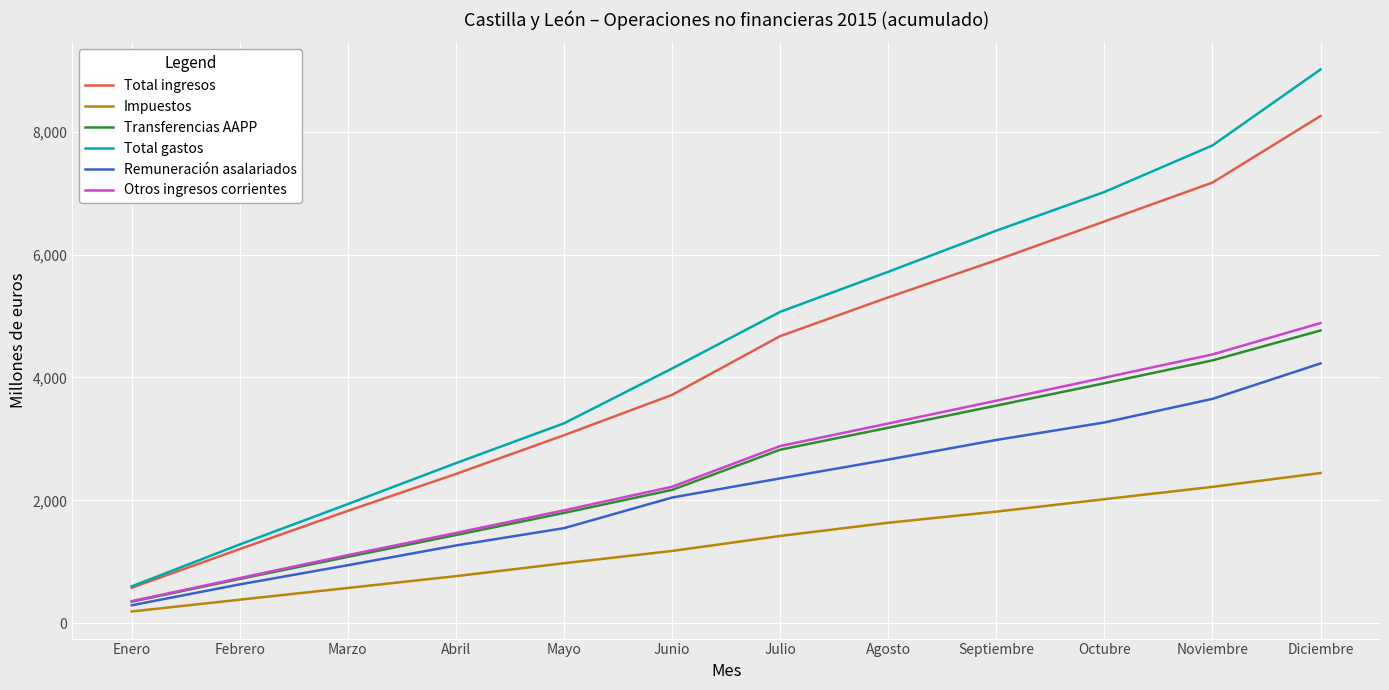

What is the approximate value of Total ingresos at Marzo, to the nearest 100?

1800